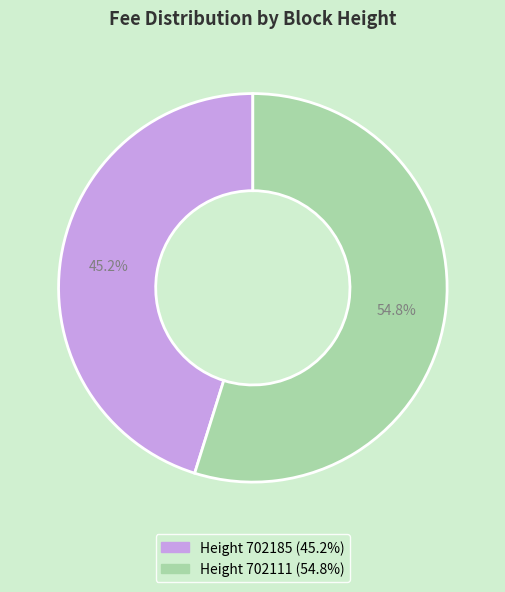

Does any single category account for the majority?

Yes